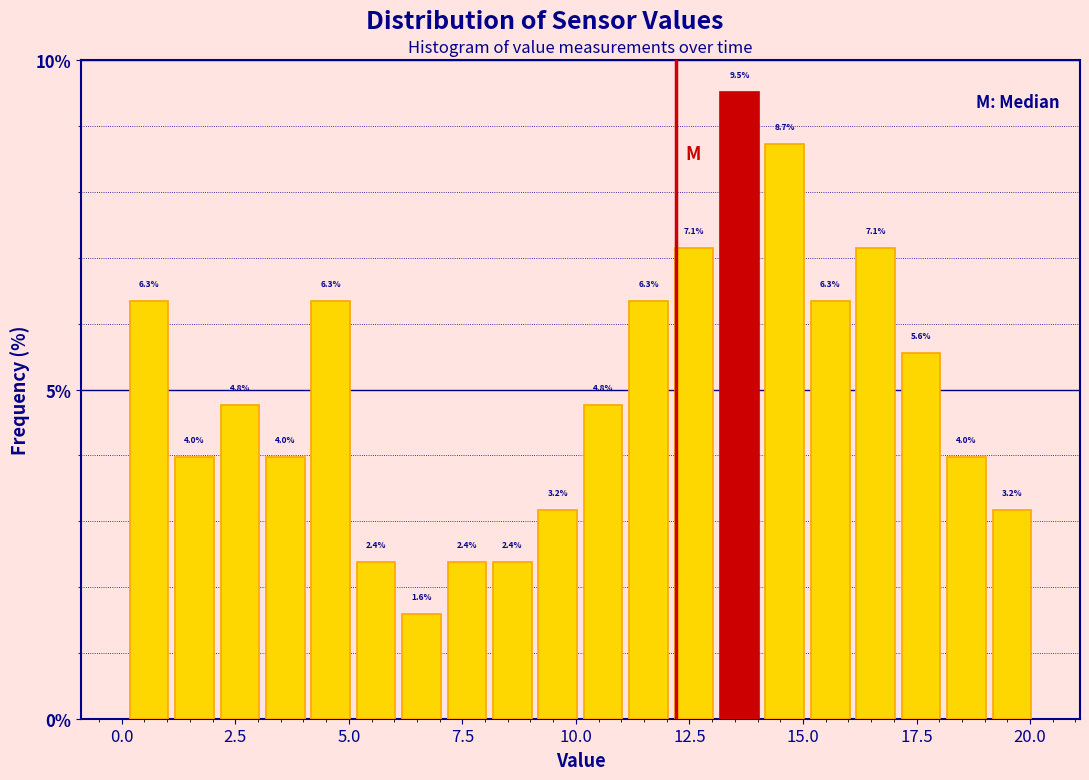

Read against the x-axis, roughly where is the centre of the tallest bar?

13.5